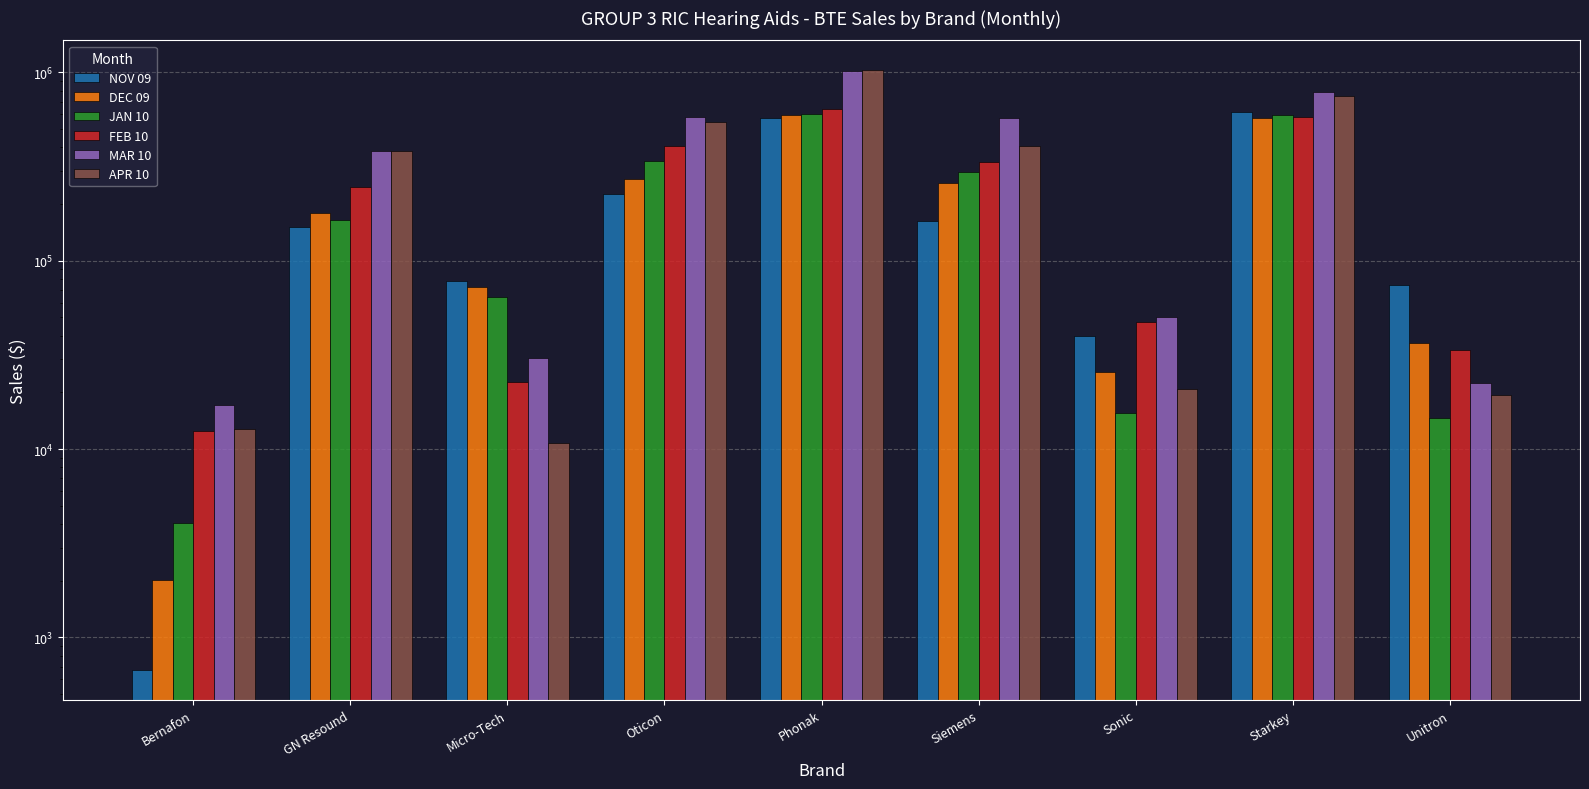

What is the average value of the MAR 10 series?

384013.6